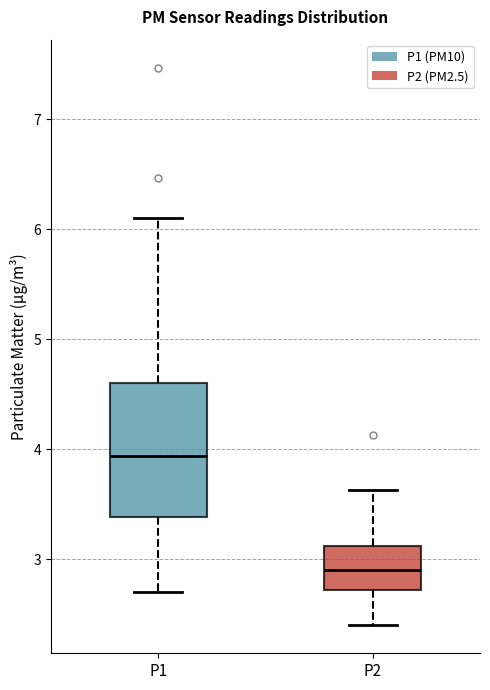

Which box has the lowest median line?

P2